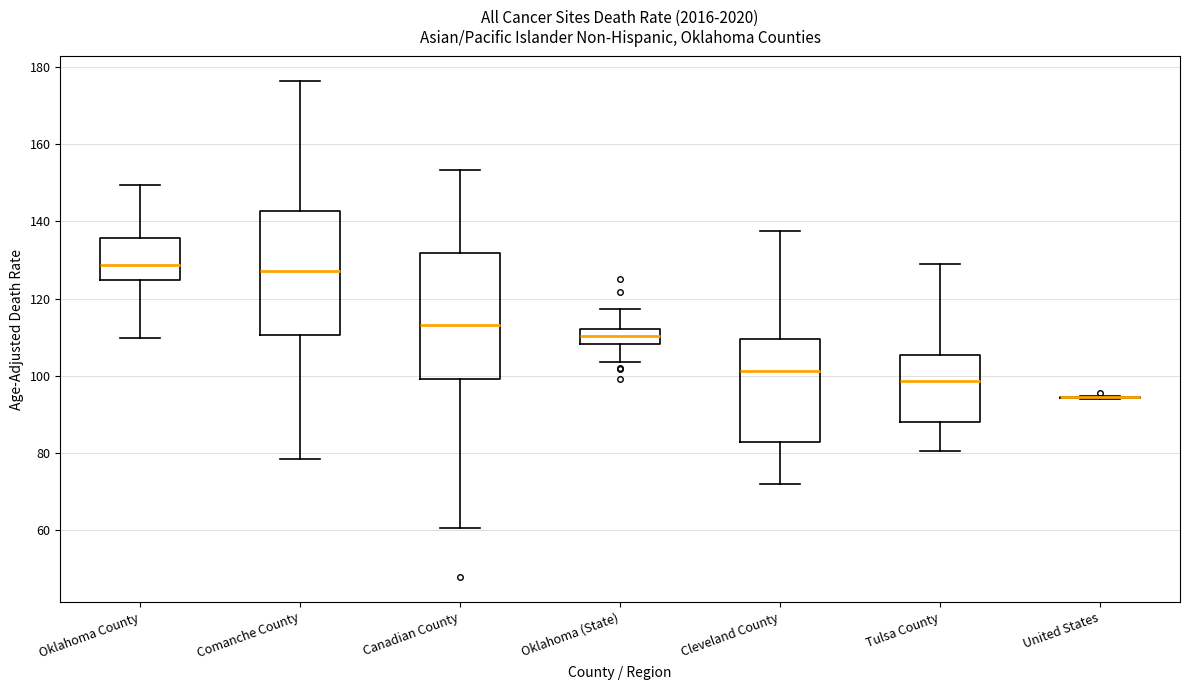

Where does the median line of the box for Oklahoma (State) sit on the y-axis? The values are not printed on the chart, so give them approximately, as read against the axis.

110